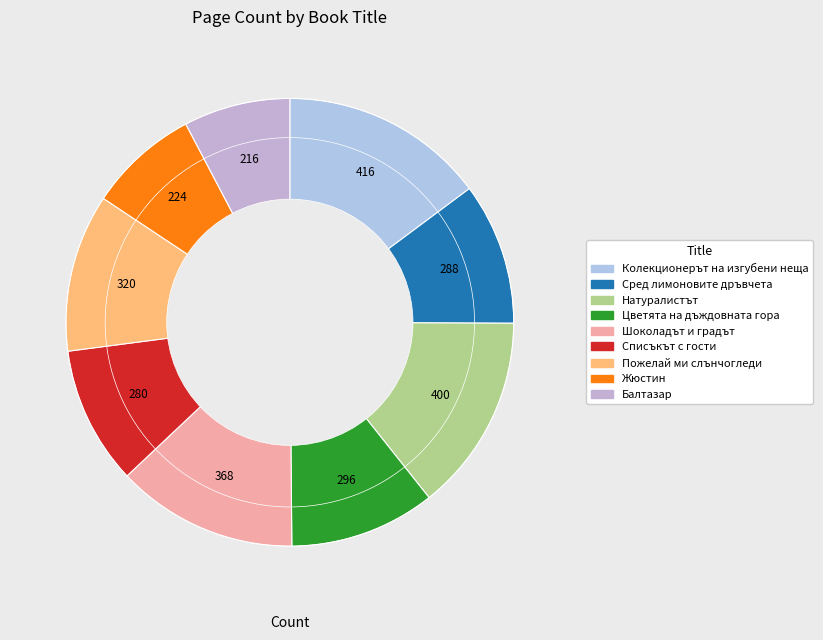

What is the smallest slice in the pie chart?

Балтазар